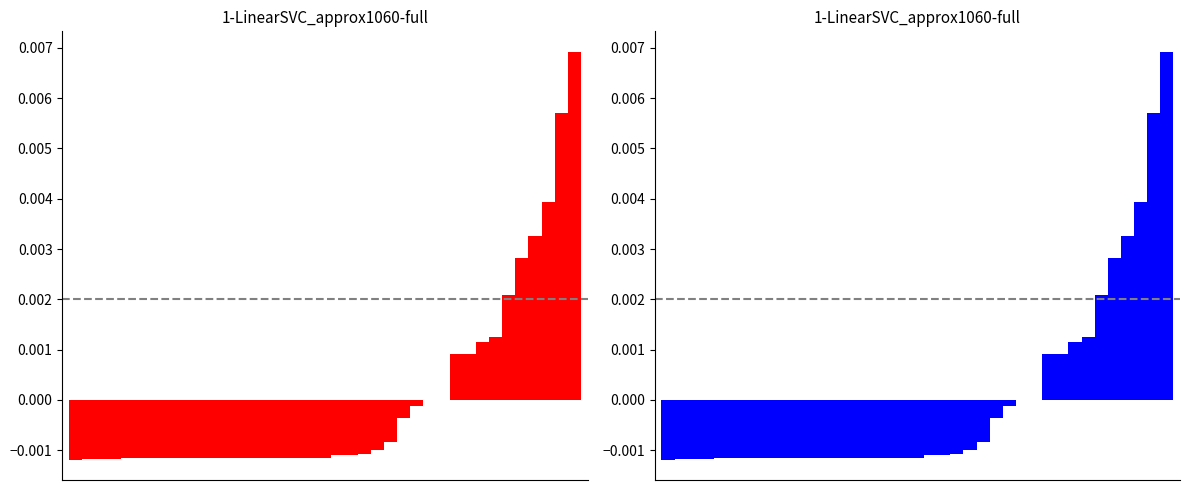

True or false: Pagu_blue has a value of -0.0 at 8.

True